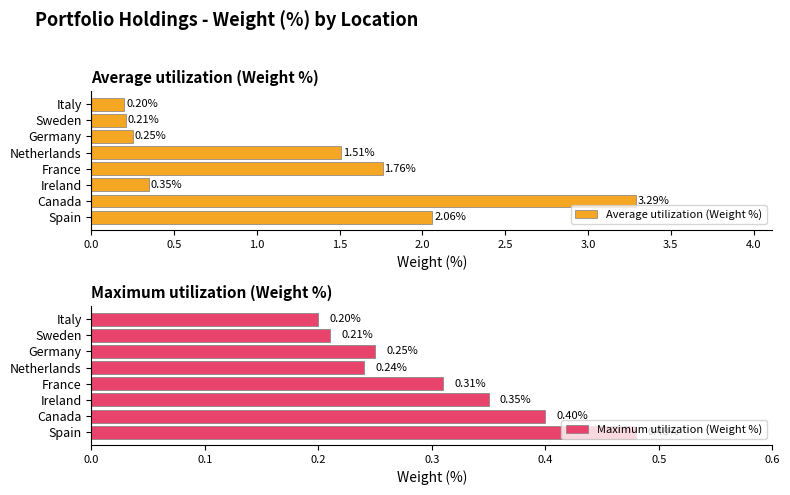

Rank the series by their average value, from highest to lowest.

Average utilization (Weight %), Maximum utilization (Weight %)